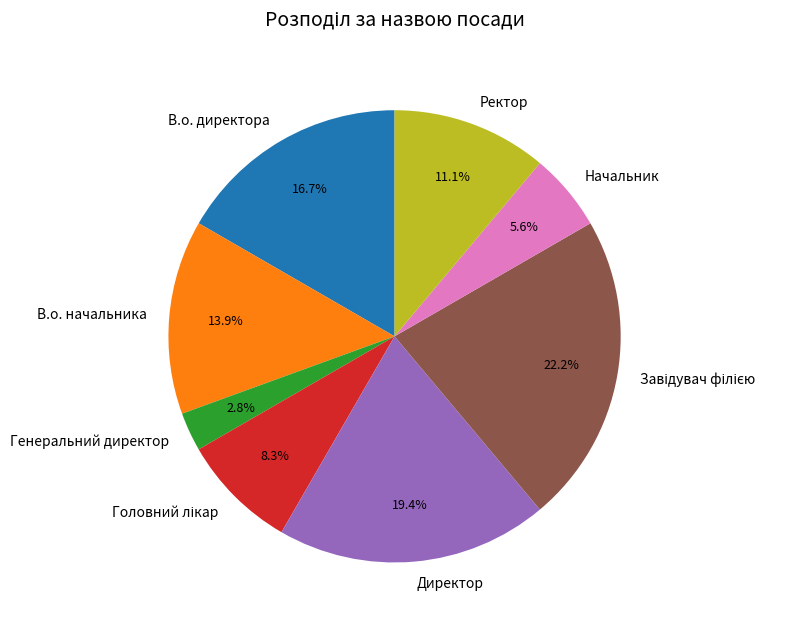

Which has a higher value, Ректор or Директор?

Директор